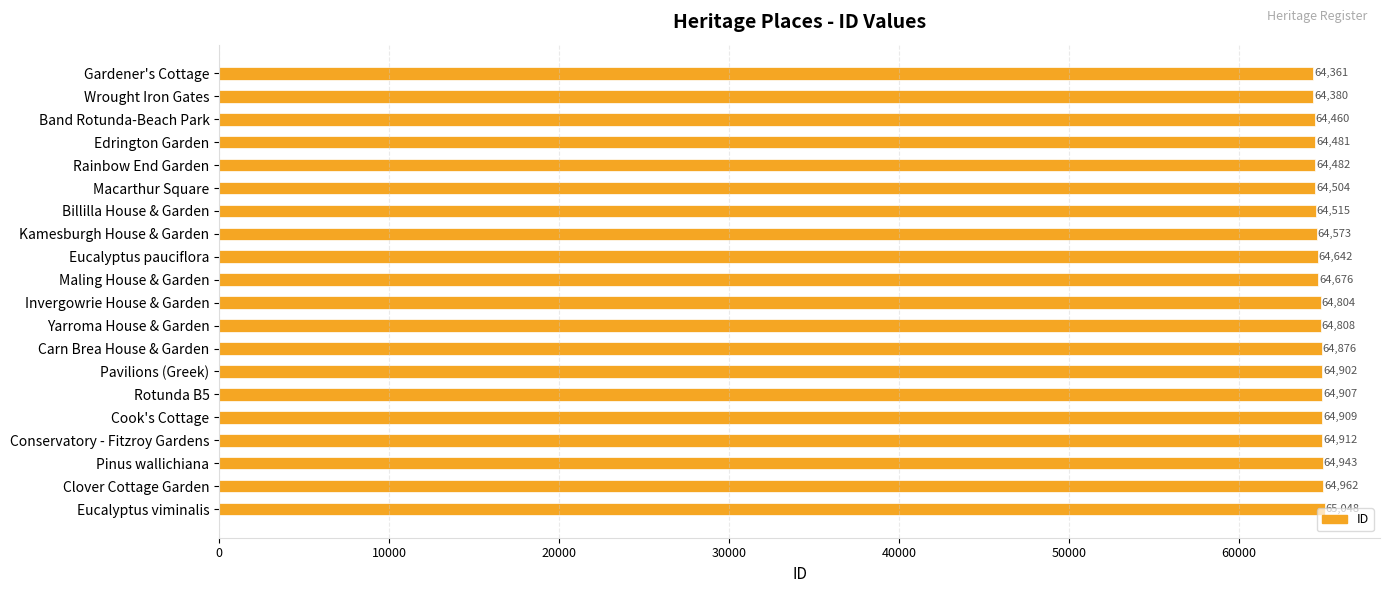

Rank the categories by value from lowest to highest.

Gardener's Cottage, Wrought Iron Gates, Band Rotunda-Beach Park, Edrington Garden, Rainbow End Garden, Macarthur Square, Billilla House & Garden, Kamesburgh House & Garden, Eucalyptus pauciflora, Maling House & Garden, Invergowrie House & Garden, Yarroma House & Garden, Carn Brea House & Garden, Pavilions (Greek), Rotunda B5, Cook's Cottage, Conservatory - Fitzroy Gardens, Pinus wallichiana, Clover Cottage Garden, Eucalyptus viminalis